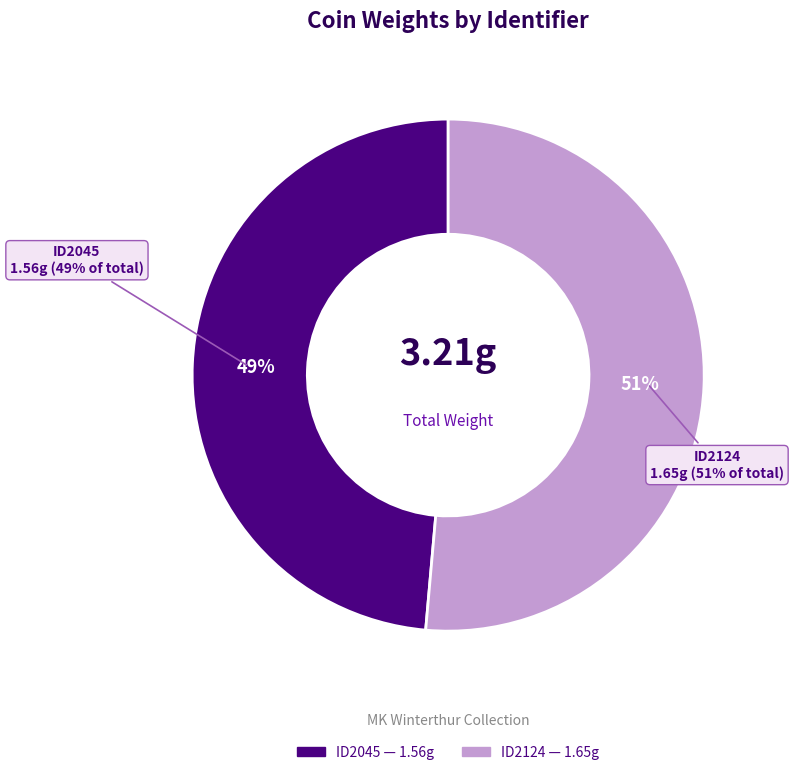

What percentage do ID2045 and ID2124 together represent?

100.0%